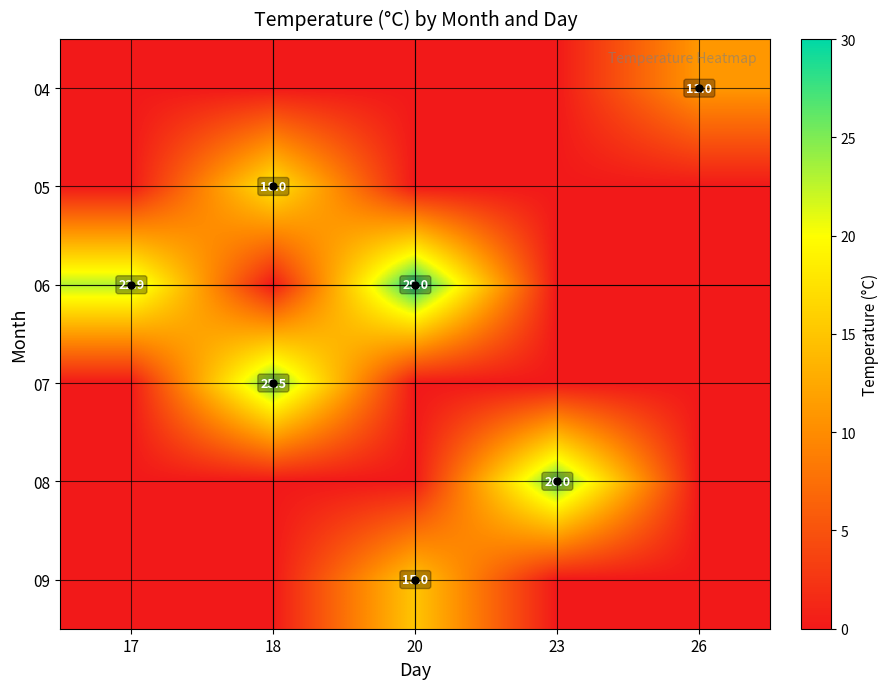

Which category has the highest value in the 04 series?

26